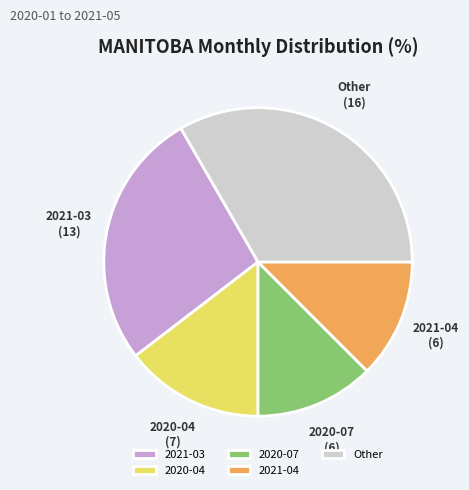

Does 2021-04 represent more than half of the total?

No